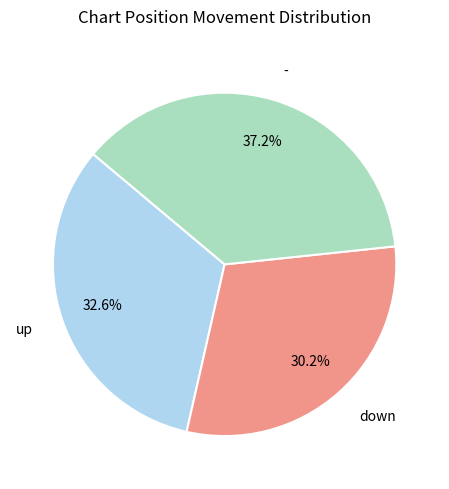

The down slice represents 15% of the pie. True or false?

False